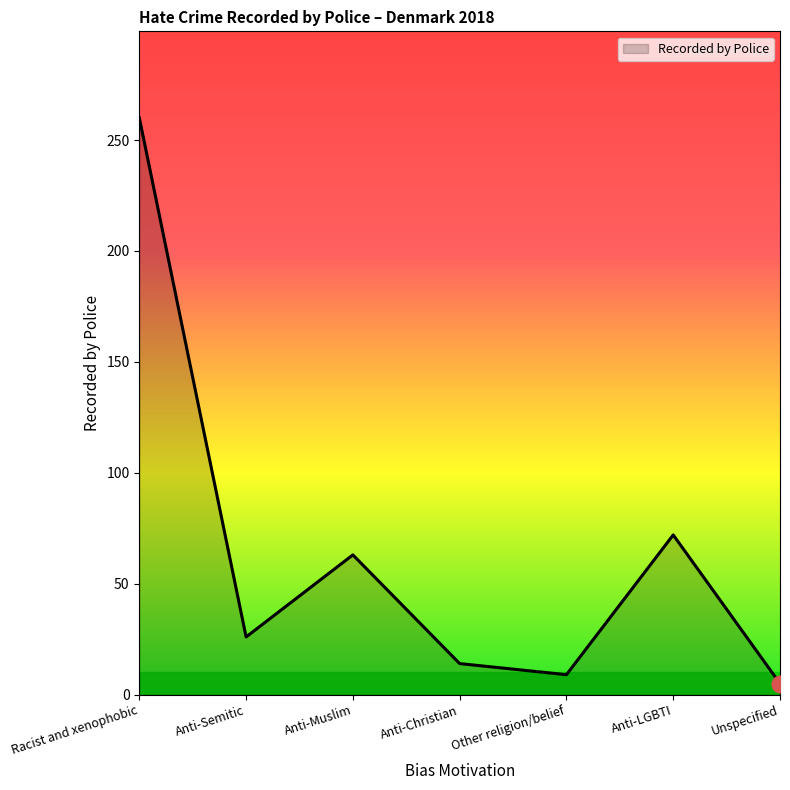

At which category does the data reach its first local valley?

Anti-Semitic